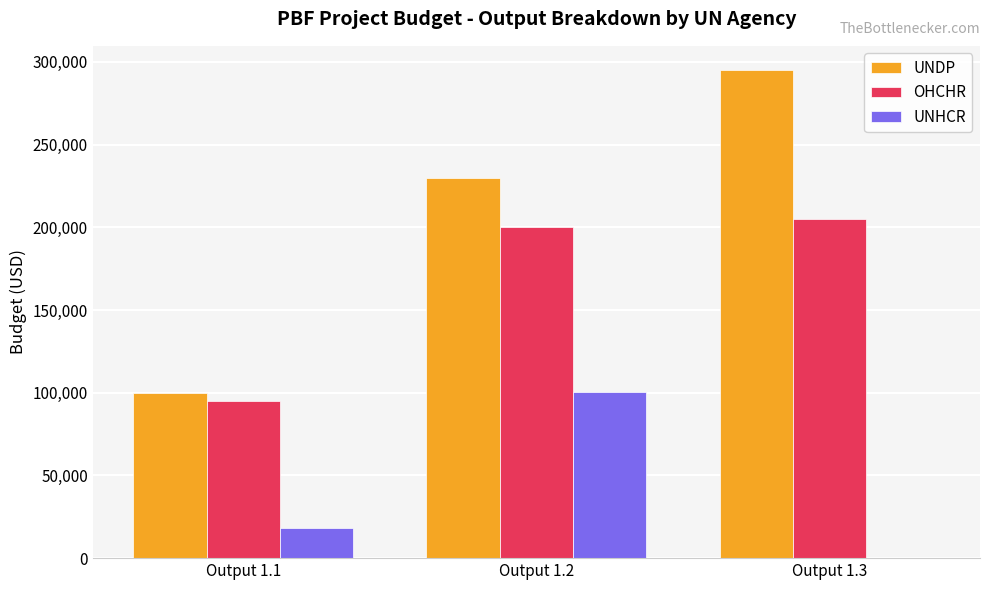

What is the maximum value shown in the chart?

295000